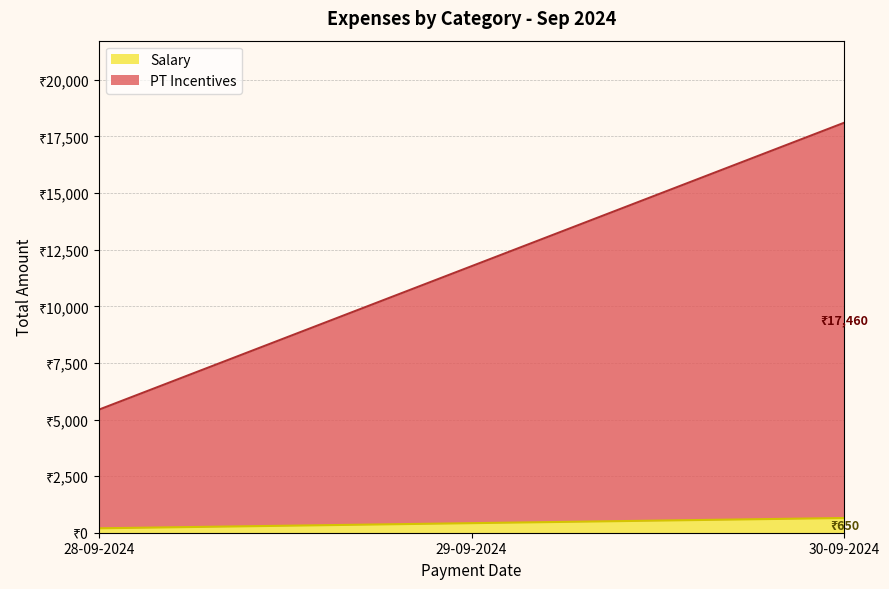

What is the change in value from 29-09-2024 to 30-09-2024?

+227.5